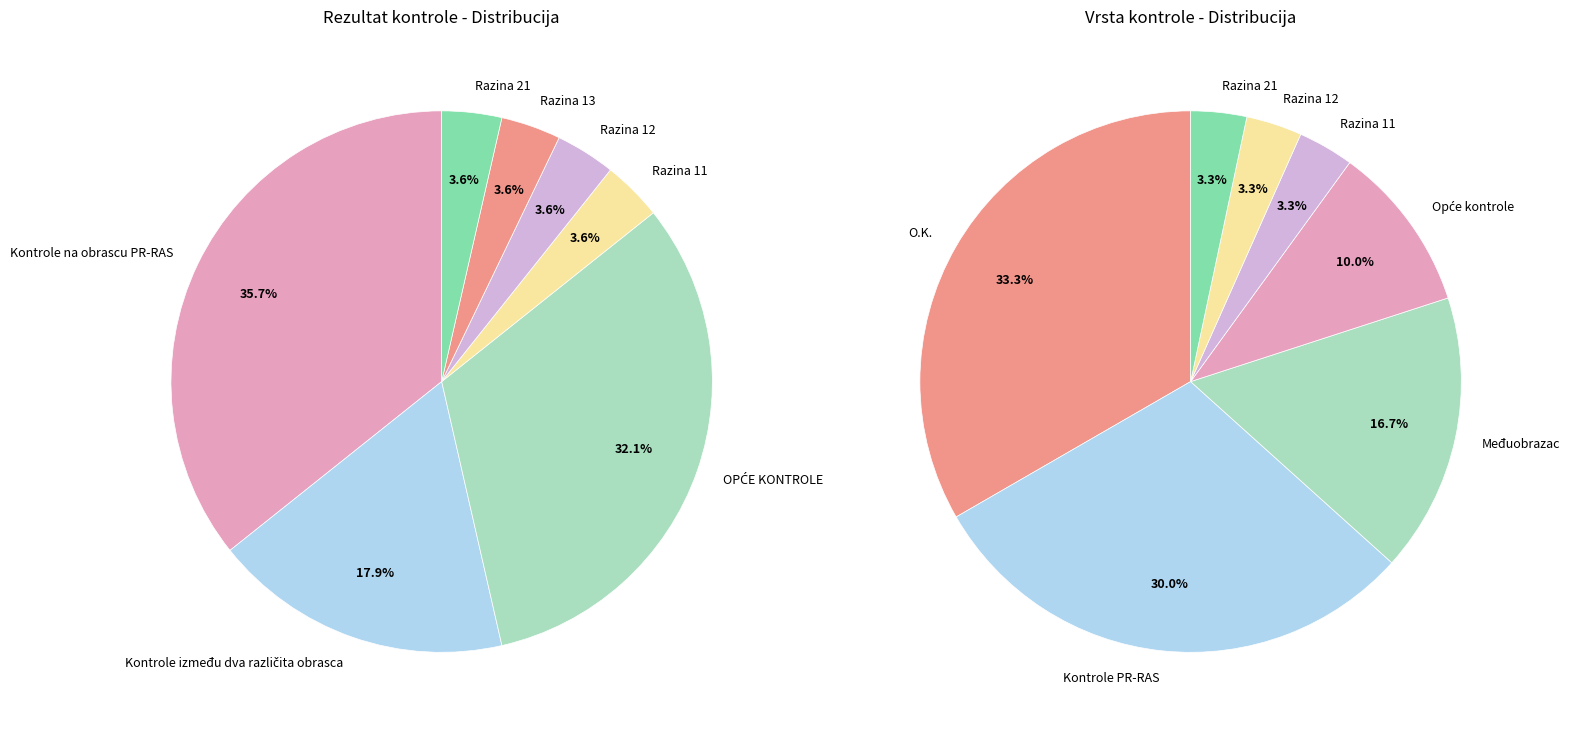

Count the number of slices in the pie.

7